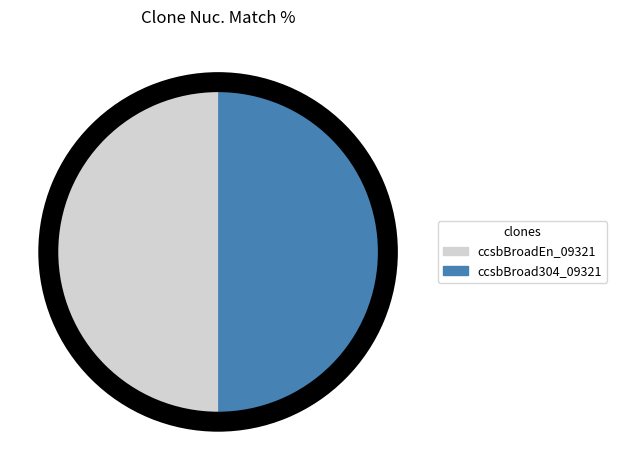

Which slice is the largest?

ccsbBroadEn_09321